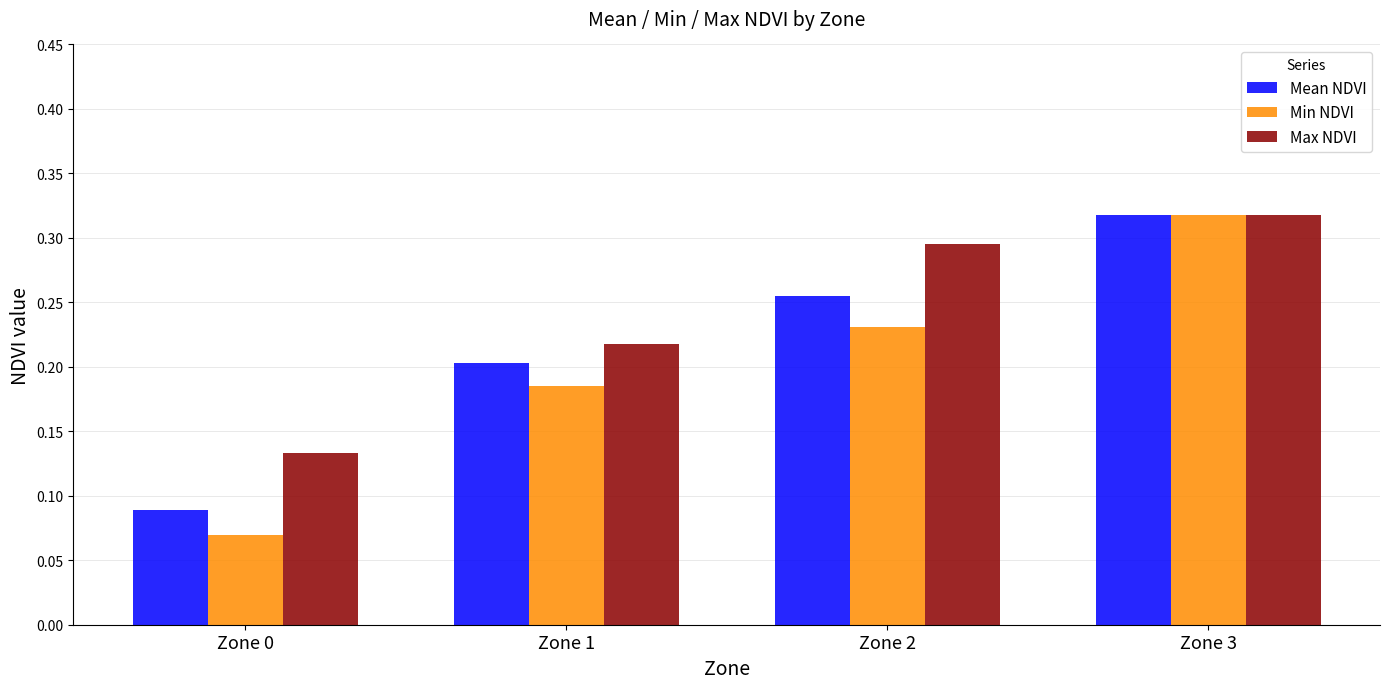

What is the sum of the Min NDVI values at Zone 2 and Zone 3?

0.5